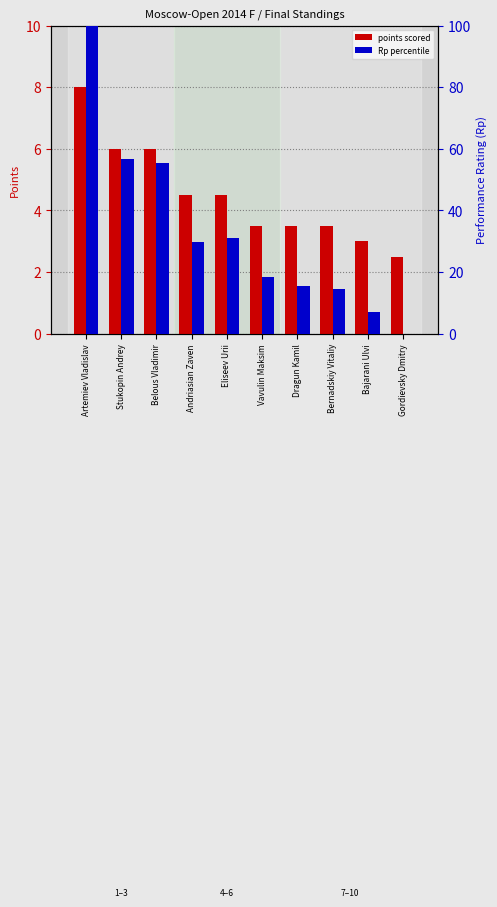

Rank the series by their maximum value, from highest to lowest.

Rp percentile, points scored